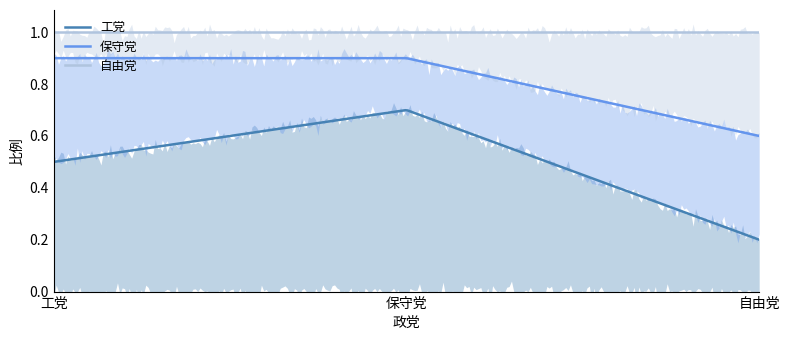

Rank the series by their average value, from highest to lowest.

工党, 保守党, 自由党